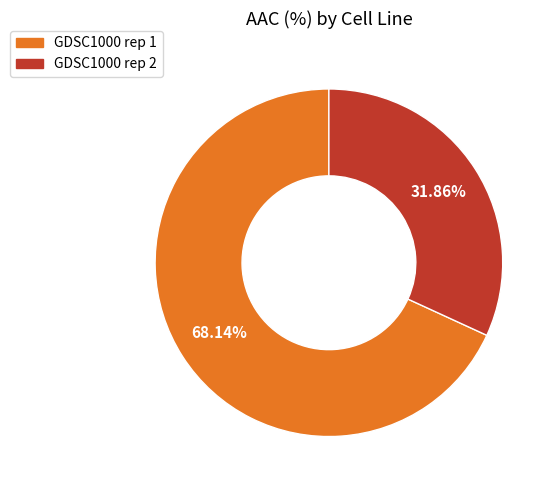

To the nearest percent, what percentage of the pie is GDSC1000 rep 2?

32%